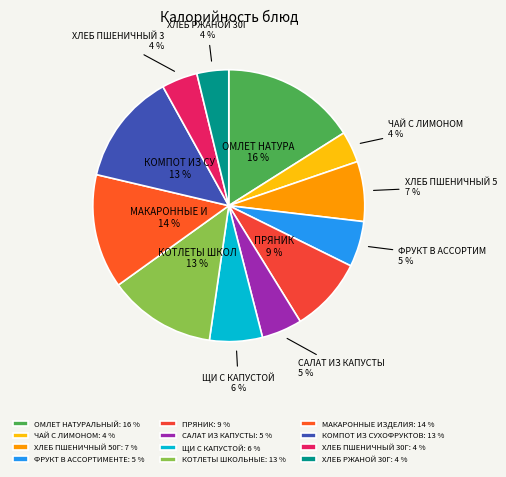

The ХЛЕБ ПШЕНИЧНЫЙ 30Г slice represents 16% of the pie. True or false?

False